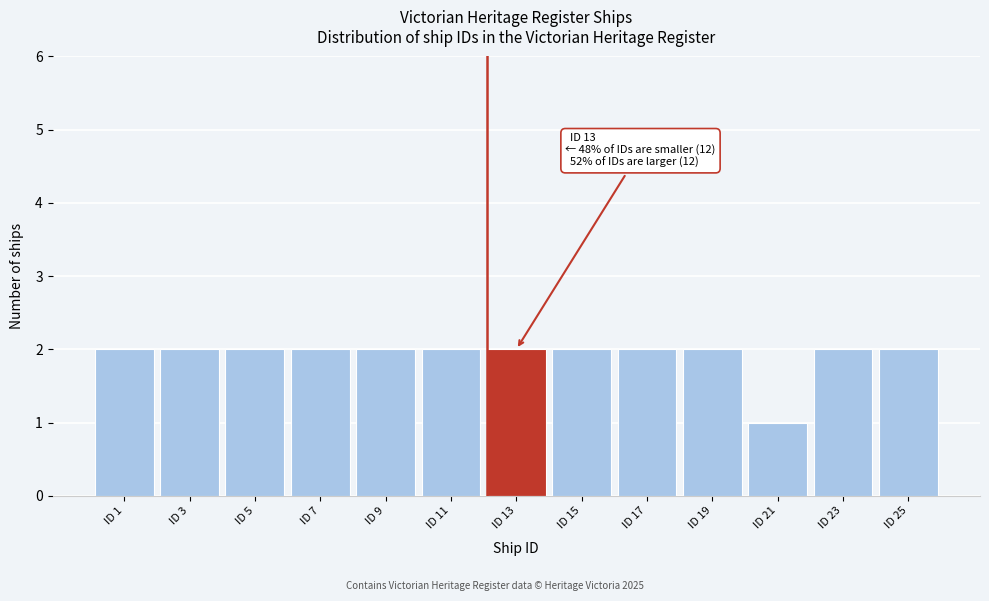

Reading left to right, extract all data points from this chart.

ID 1=2	ID 3=2	ID 5=2	ID 7=2	ID 9=2	ID 11=2	ID 13=2	ID 15=2	ID 17=2	ID 19=2	ID 21=1	ID 23=2	ID 25=2